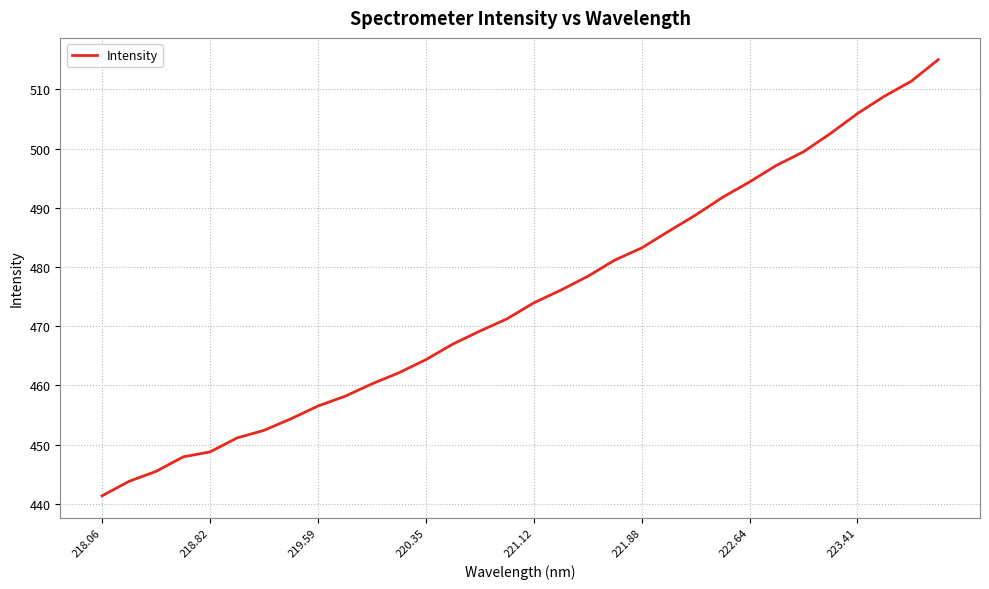

What is the maximum value shown in the chart?

515.0